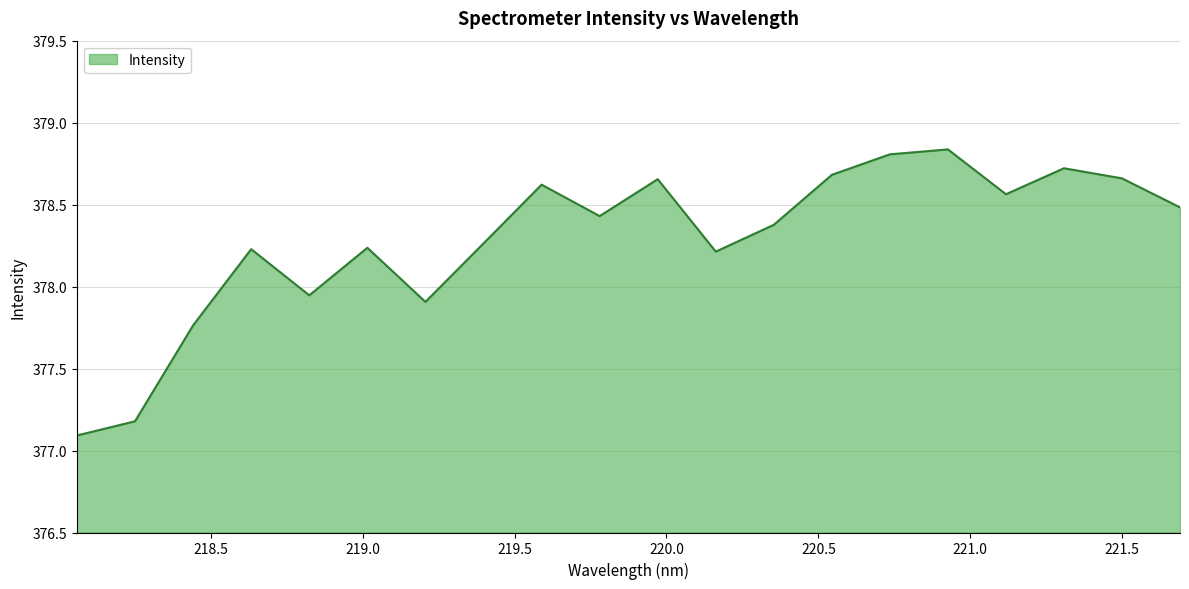

How many lines are shown in the chart?

1